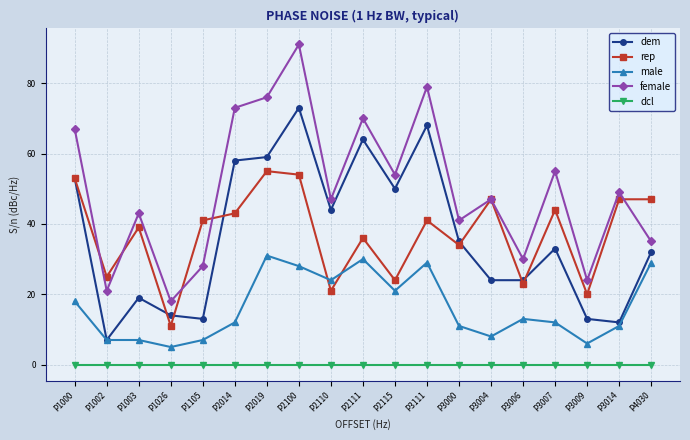

True or false: dem has more than 1 points higher than both neighbors.

True